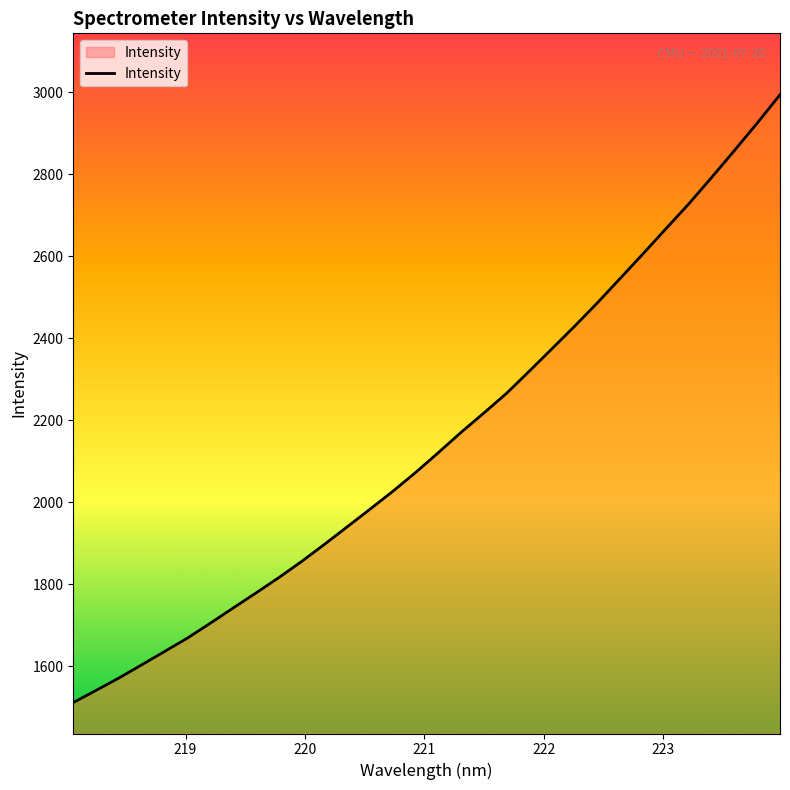

What is the maximum value shown in the chart?

2994.1